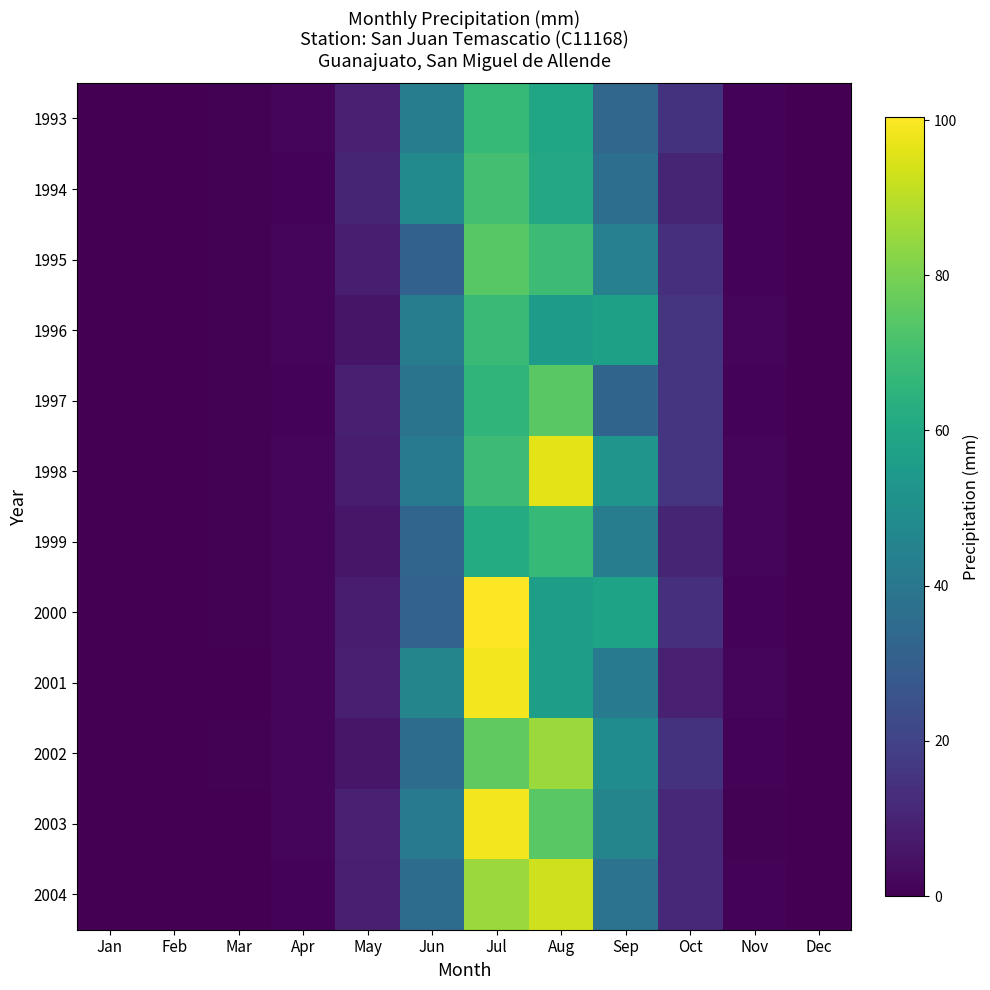

Reading left to right, list all the values displayed in this chart.

1993: Jan=0.0	Feb=0.0	Mar=0.5	Apr=1.9	May=9.1	Jun=42.4	Jul=67.5	Aug=59.5	Sep=33.1	Oct=14.6	Nov=1.1	Dec=0.0
1994: Jan=0.0	Feb=0.0	Mar=0.6	Apr=1.1	May=10.3	Jun=48.0	Jul=70.3	Aug=60.7	Sep=36.5	Oct=10.6	Nov=1.0	Dec=0.0
1995: Jan=0.0	Feb=0.0	Mar=0.5	Apr=1.3	May=8.5	Jun=31.4	Jul=74.4	Aug=69.0	Sep=43.8	Oct=14.1	Nov=0.8	Dec=0.0
1996: Jan=0.0	Feb=0.0	Mar=0.5	Apr=1.6	May=5.8	Jun=42.6	Jul=68.2	Aug=55.4	Sep=57.1	Oct=15.3	Nov=1.2	Dec=0.0
1997: Jan=0.0	Feb=0.0	Mar=0.4	Apr=1.1	May=8.9	Jun=38.6	Jul=65.7	Aug=74.8	Sep=32.4	Oct=14.9	Nov=0.9	Dec=0.0
1998: Jan=0.0	Feb=0.0	Mar=0.6	Apr=1.3	May=8.1	Jun=41.1	Jul=68.9	Aug=96.1	Sep=52.4	Oct=15.2	Nov=1.2	Dec=0.0
1999: Jan=0.0	Feb=0.0	Mar=0.5	Apr=1.9	May=6.0	Jun=32.7	Jul=61.8	Aug=67.1	Sep=42.0	Oct=10.3	Nov=1.2	Dec=0.0
2000: Jan=0.0	Feb=0.0	Mar=0.5	Apr=1.3	May=8.2	Jun=31.4	Jul=100.4	Aug=55.9	Sep=58.1	Oct=14.0	Nov=0.8	Dec=0.0
2001: Jan=0.0	Feb=0.0	Mar=0.3	Apr=1.8	May=9.0	Jun=45.5	Jul=98.8	Aug=55.8	Sep=41.2	Oct=9.2	Nov=1.2	Dec=0.0
2002: Jan=0.0	Feb=0.0	Mar=0.5	Apr=1.4	May=5.9	Jun=35.5	Jul=76.1	Aug=85.3	Sep=48.7	Oct=14.8	Nov=1.0	Dec=0.0
2003: Jan=0.0	Feb=0.0	Mar=0.4	Apr=1.7	May=9.2	Jun=41.5	Jul=98.8	Aug=74.7	Sep=45.6	Oct=11.5	Nov=0.7	Dec=0.0
2004: Jan=0.0	Feb=0.0	Mar=0.4	Apr=1.1	May=8.7	Jun=35.5	Jul=85.4	Aug=93.3	Sep=38.2	Oct=11.3	Nov=1.1	Dec=0.0